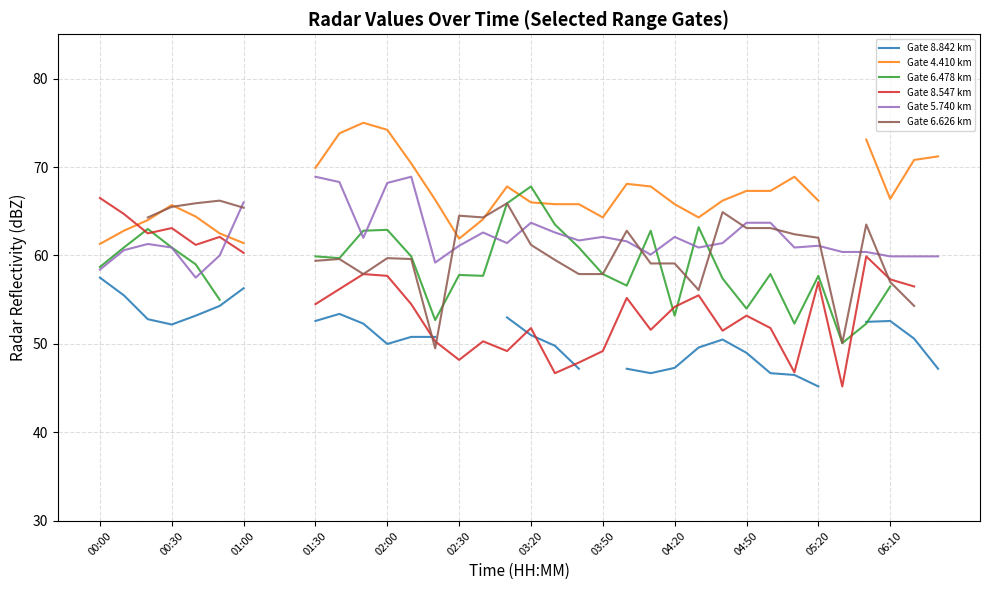

What is the label of the 5th point from the left?

02:00